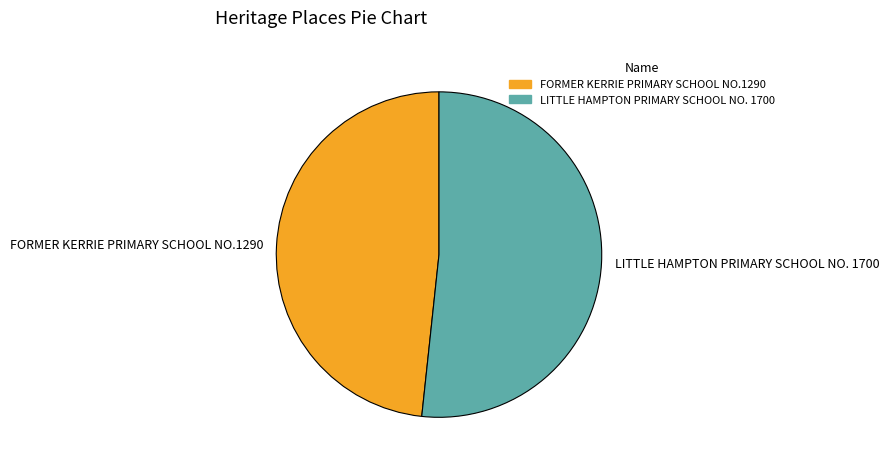

Do FORMER KERRIE PRIMARY SCHOOL NO.1290 and LITTLE HAMPTON PRIMARY SCHOOL NO. 1700 together represent more than half of the pie?

Yes